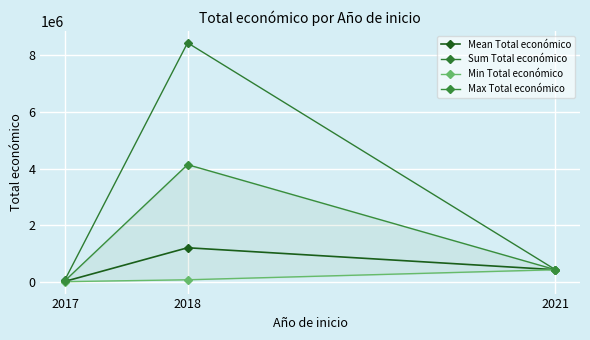

Reading left to right, list all the values displayed in this chart.

Mean Total económico: 2017=18918	2018=1205805	2021=430411
Sum Total económico: 2017=75672	2018=8440635	2021=430411
Min Total económico: 2017=9600	2018=75575	2021=430411
Max Total económico: 2017=42072	2018=4139393	2021=430411